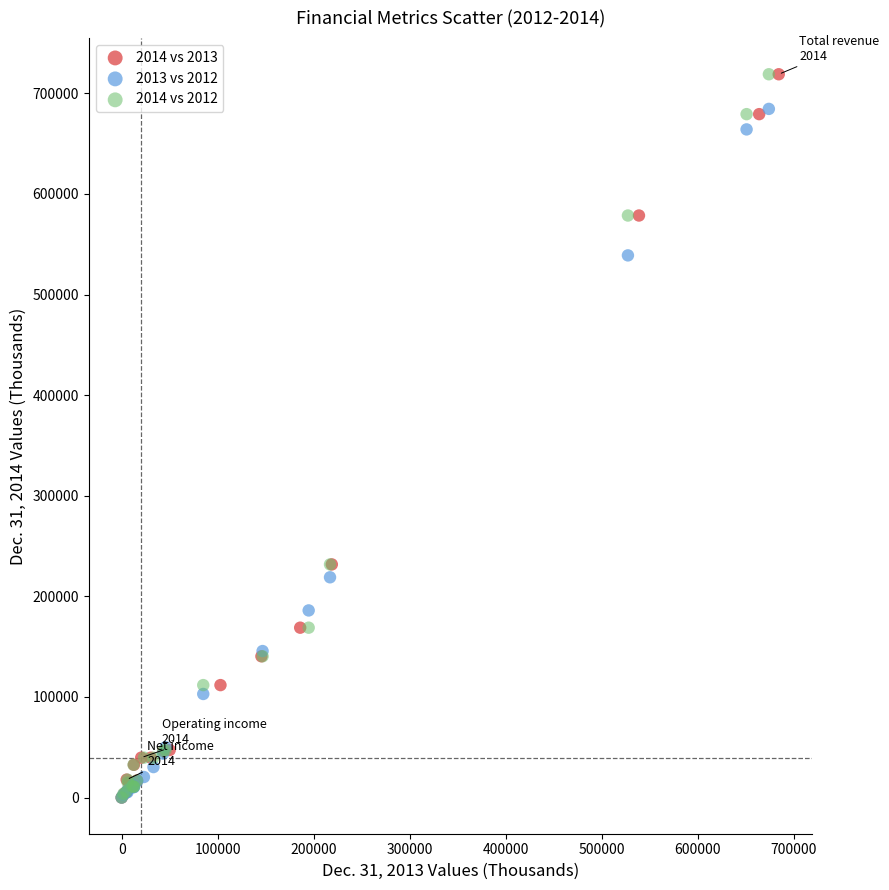

What are all the series names shown in the legend?

2014 vs 2013, 2013 vs 2012, 2014 vs 2012